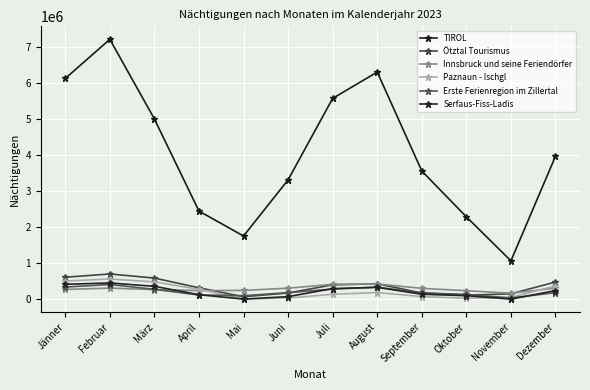

What is the lowest value of the Paznaun - Ischgl series?

5891